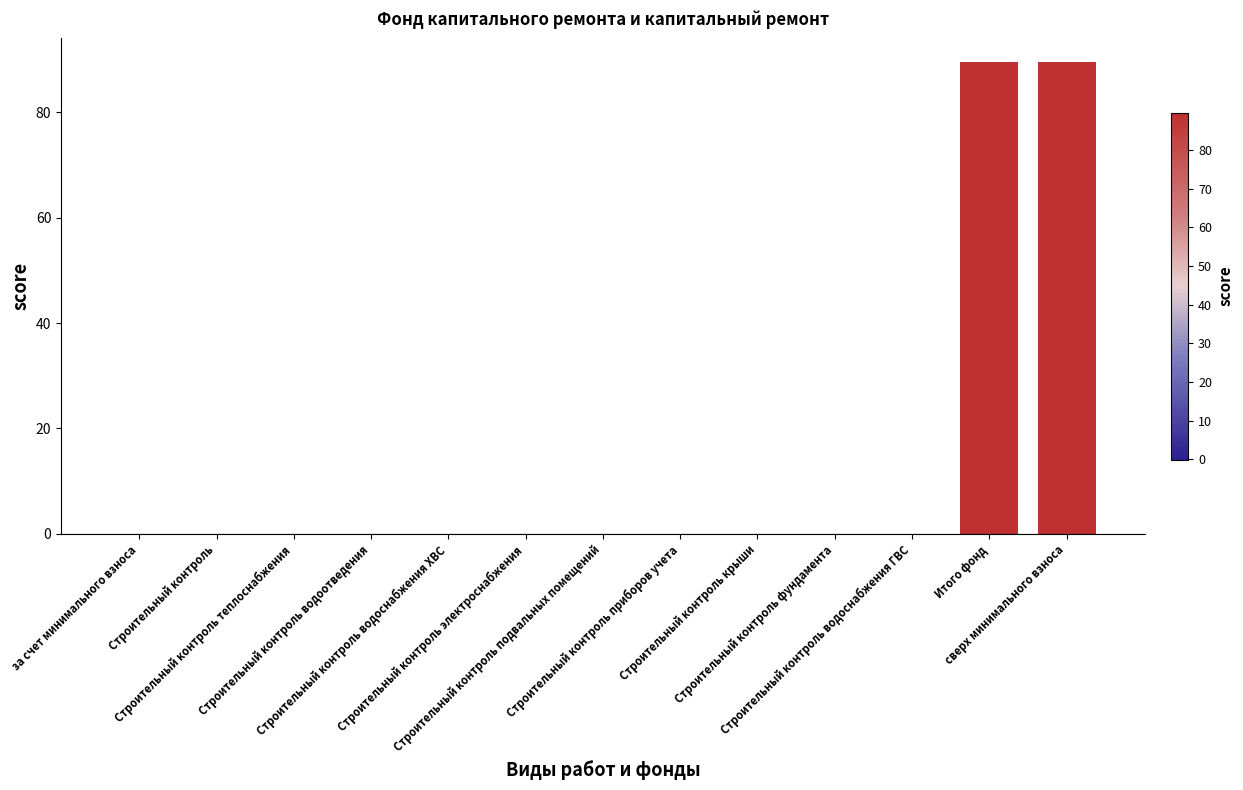

Is it true that the value at за счет минимального взноса is 0.0?

True